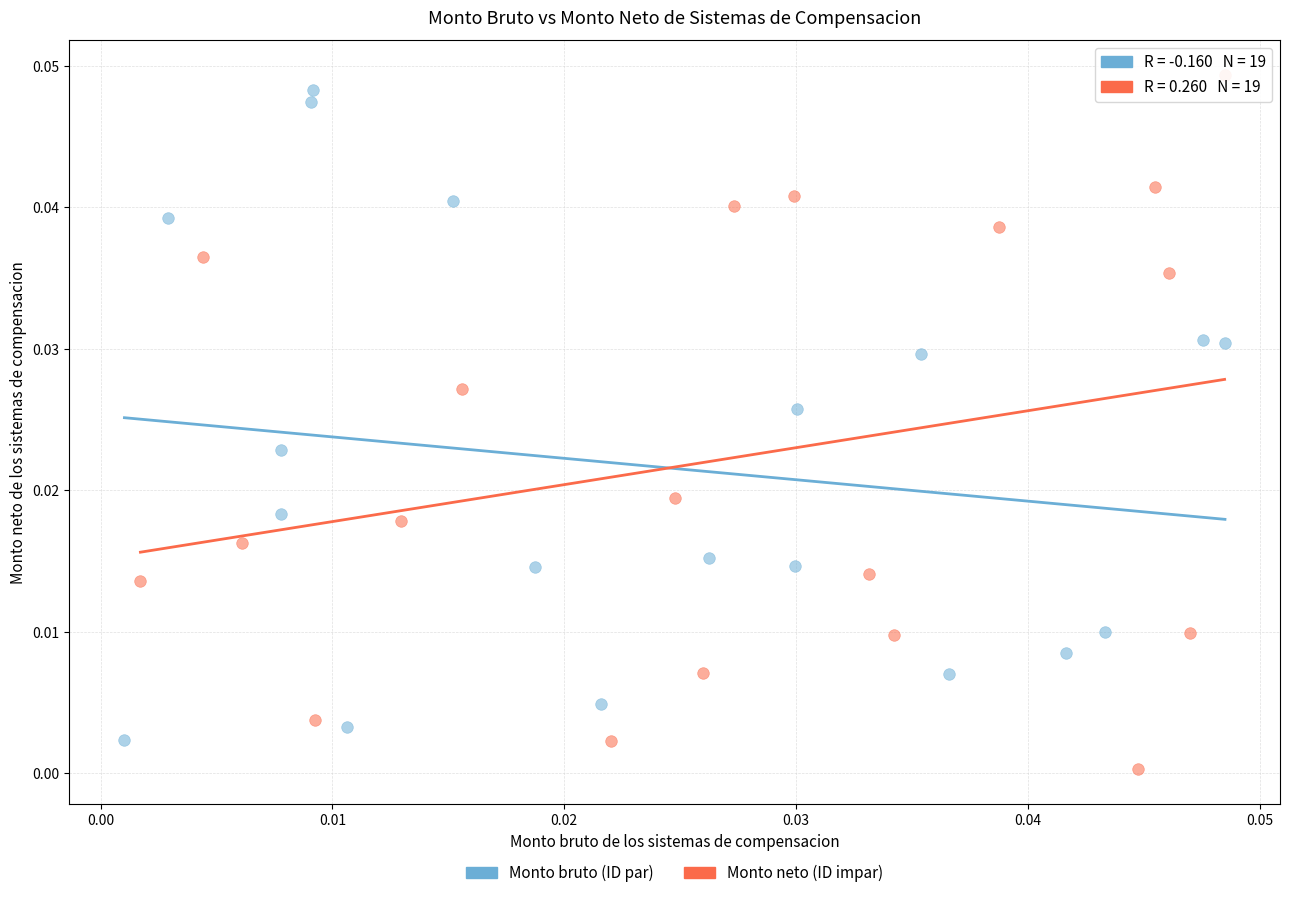

Which series reaches the minimum Y coordinate?

Monto neto (ID impar)